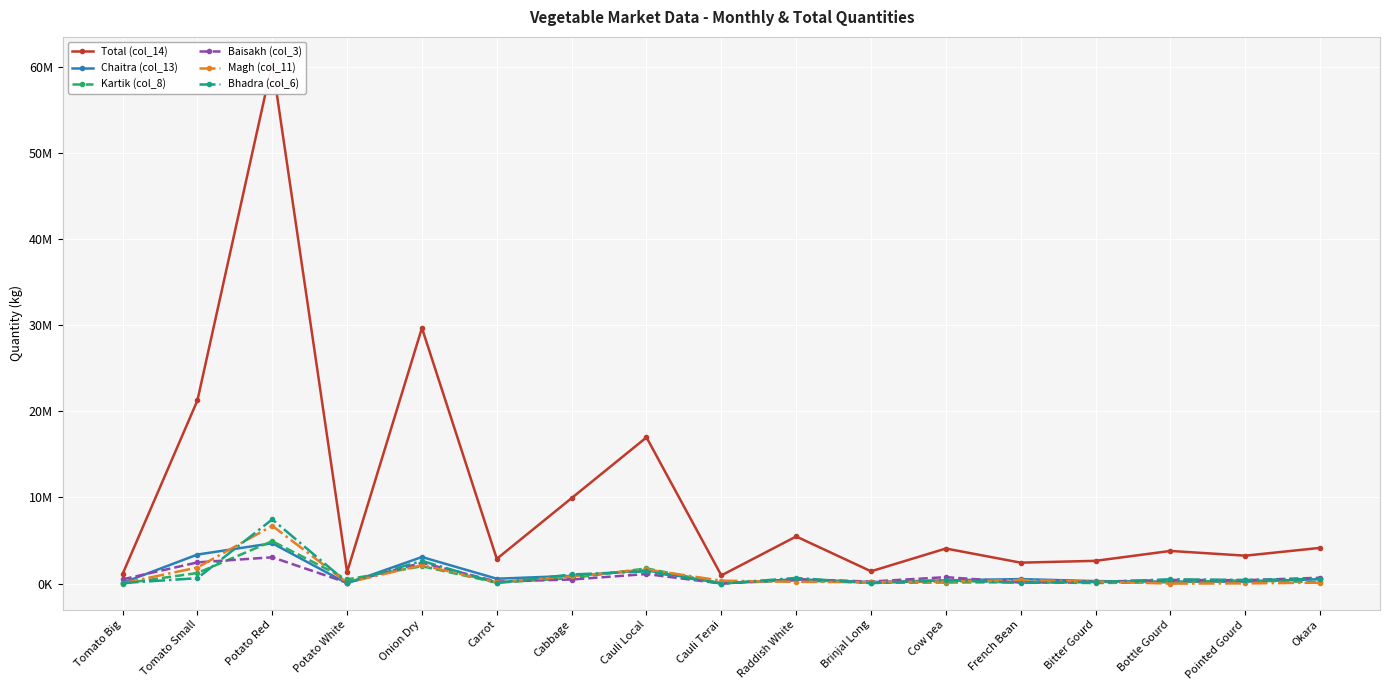

What is the difference between the highest and lowest values at Cauli Terai?

951090